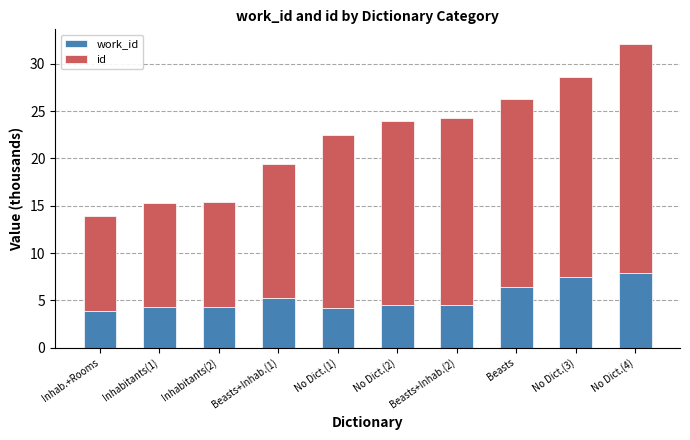

At which category is the sum across all series the highest?

No Dict.(4)